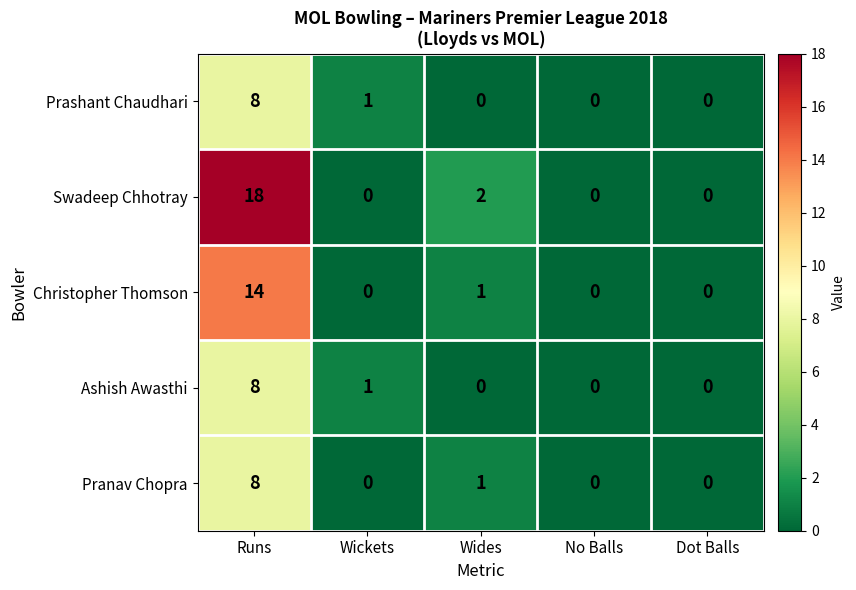

What is the difference between the maximum and minimum values in the Prashant Chaudhari series?

8